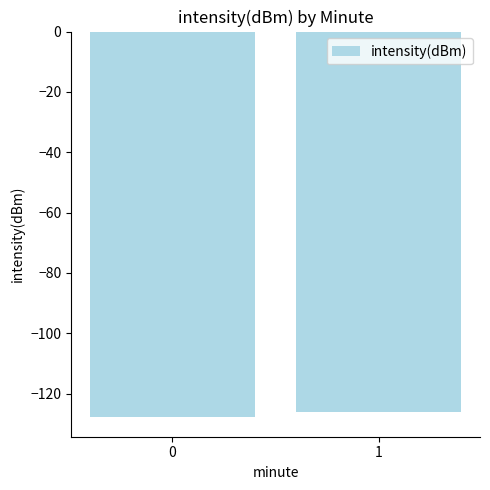

What is the difference between the values at 0 and 1?

1.8